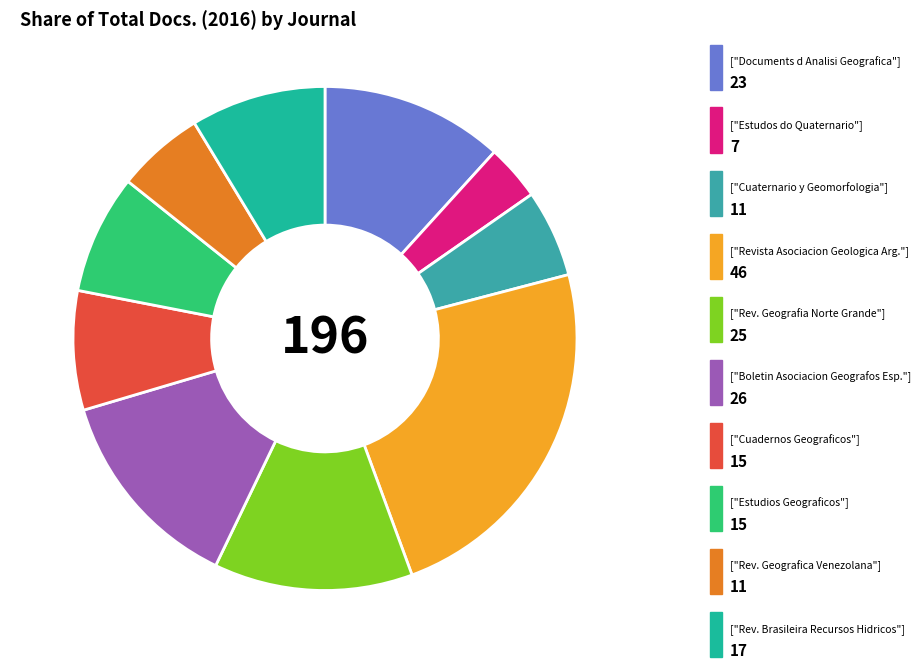

Is there any slice that represents more than half of the pie?

No